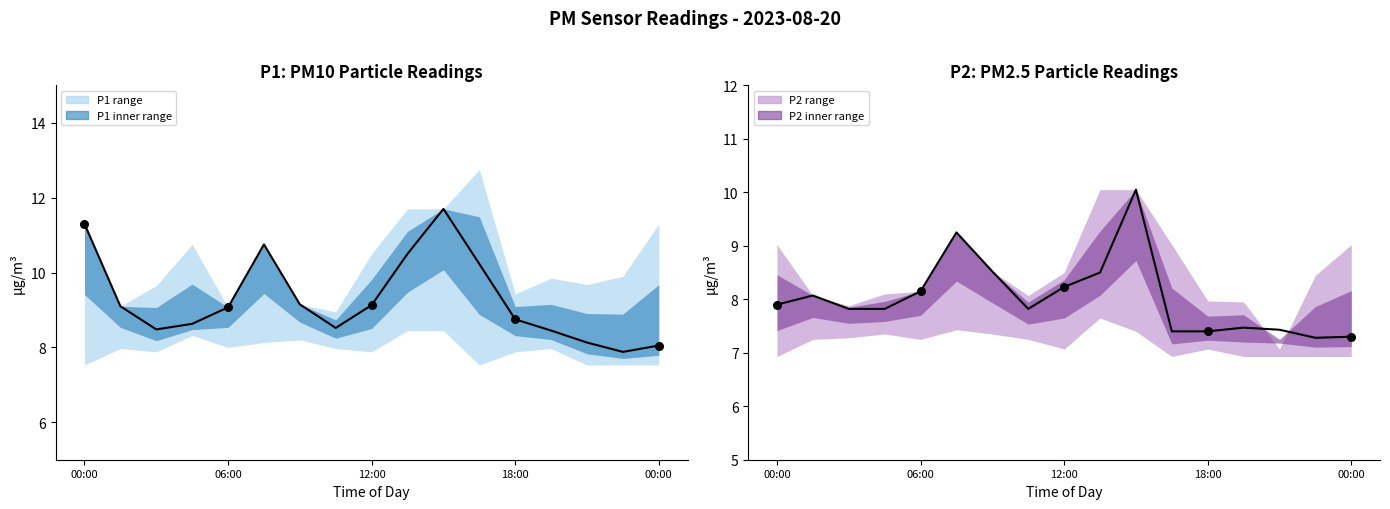

At how many categories does at least one series exceed 9?

9